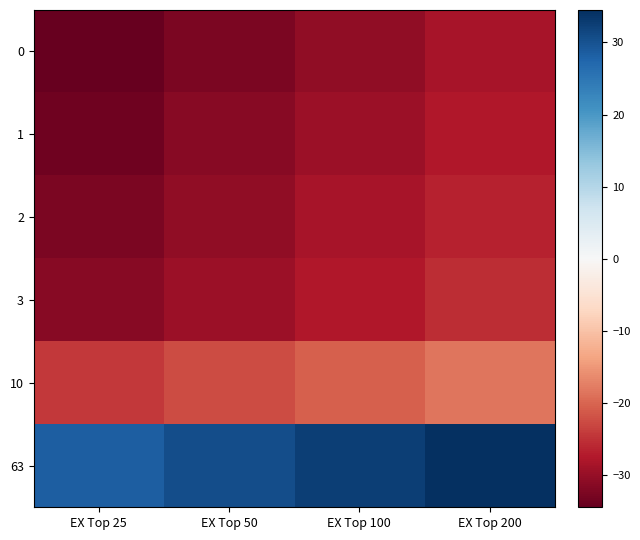

How many distinct data groups are displayed?

6